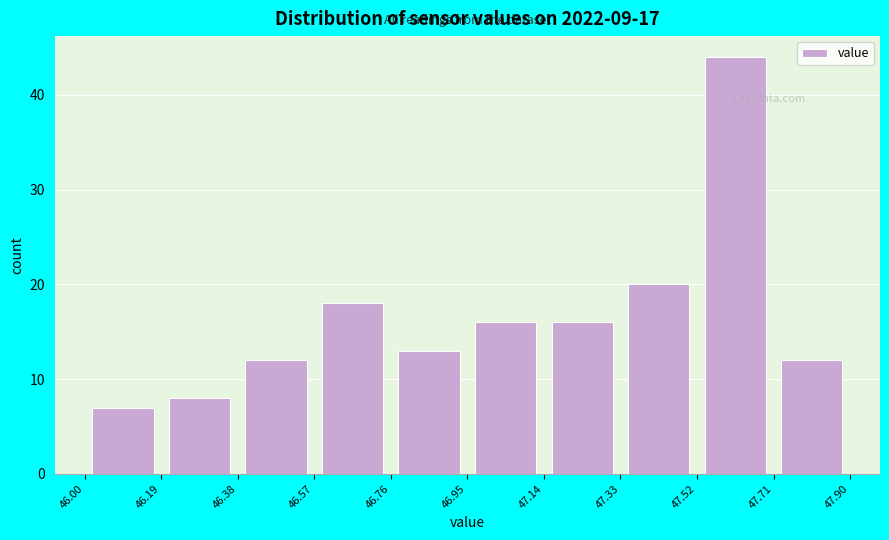

How tall is the bar that spans 46.95 to 47.14 on the x-axis? The values are not printed on the chart, so give them approximately, as read against the axis.

16